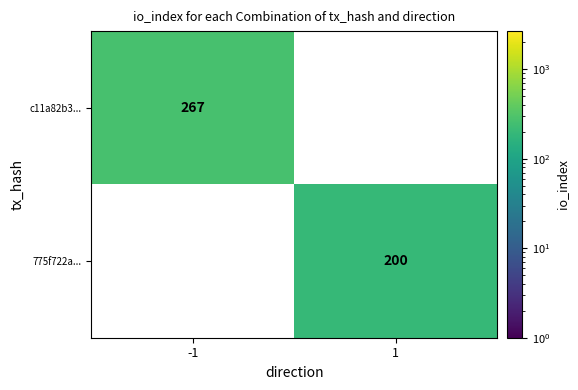

What is the average value of the c11a82b3... series?

134